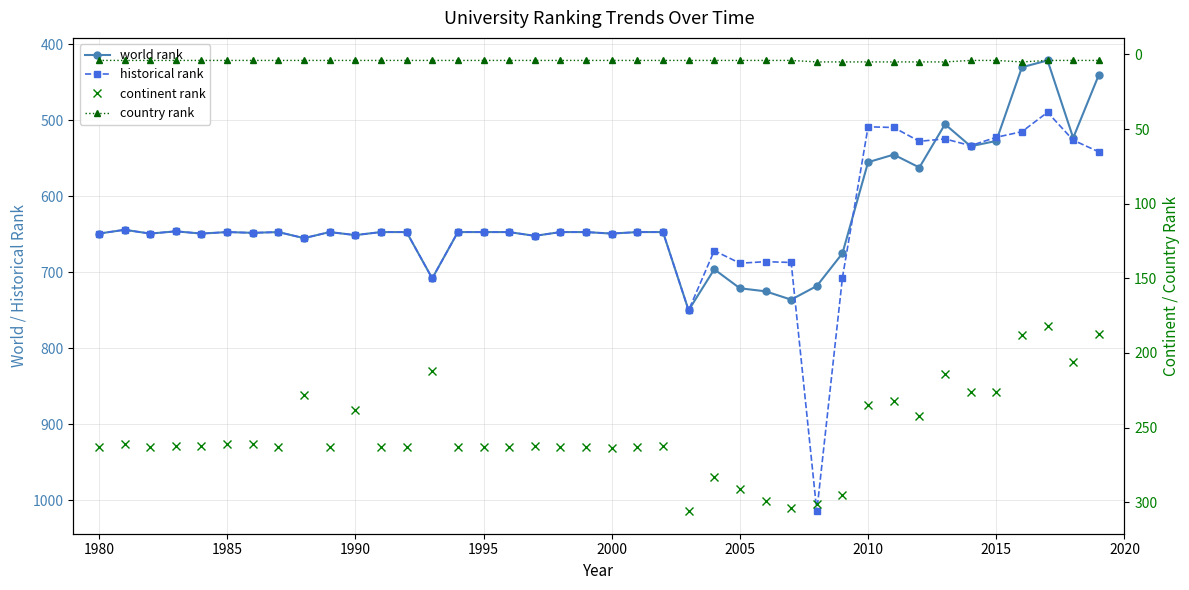

At how many categories does at least one series exceed 238?

40